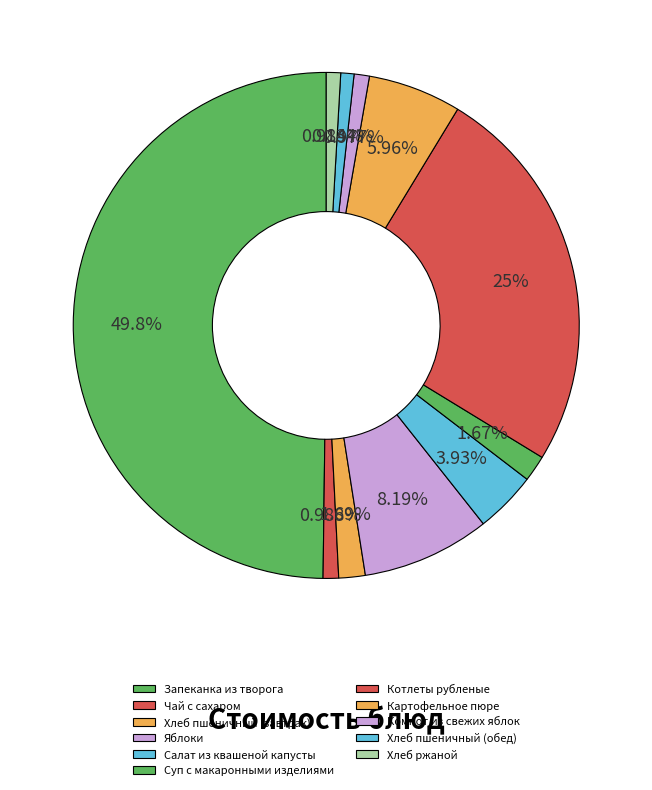

Is it true that Яблоки is 14% of the pie?

False